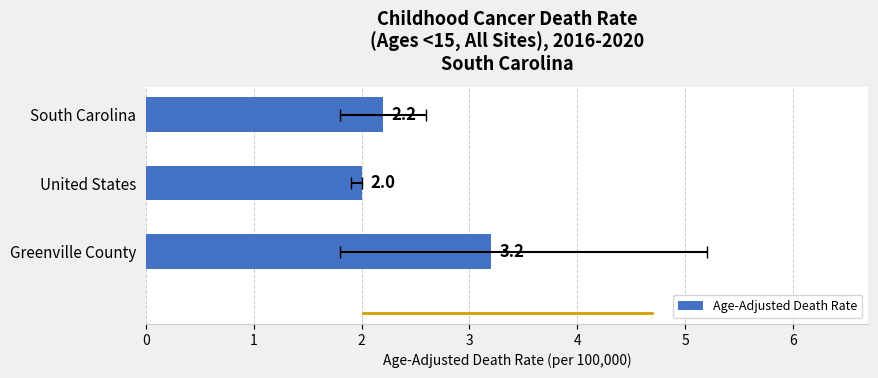

What is the value of the 3rd bar from the left?

3.2